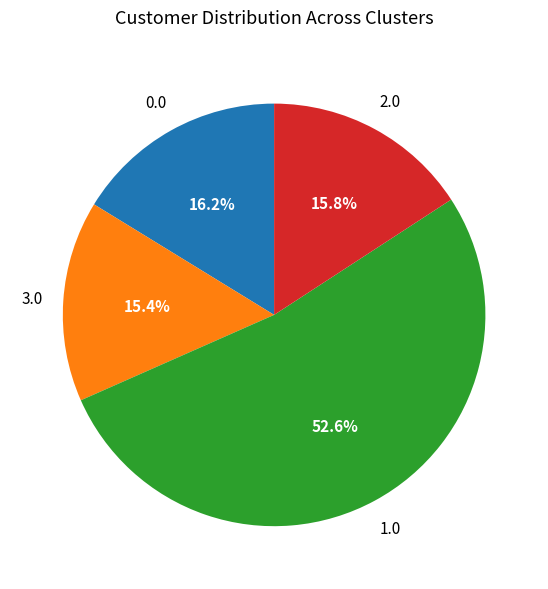

Count the number of slices in the pie.

4